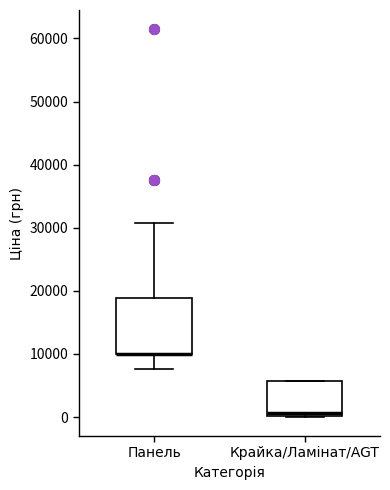

Reading left to right, read every box against the y-axis: the position of its median line, the range the box covers, and the ends of its whiskers. The values are not printed on the chart, so give them approximately, as read against the axis.

Панель: median 10000 (drawn on the box's lower edge), box 10000 to 19000, whiskers 8000 to 31000
Крайка/Ламінат/AGT: median 1000, box 0 to 6000, whiskers 0 to 6000